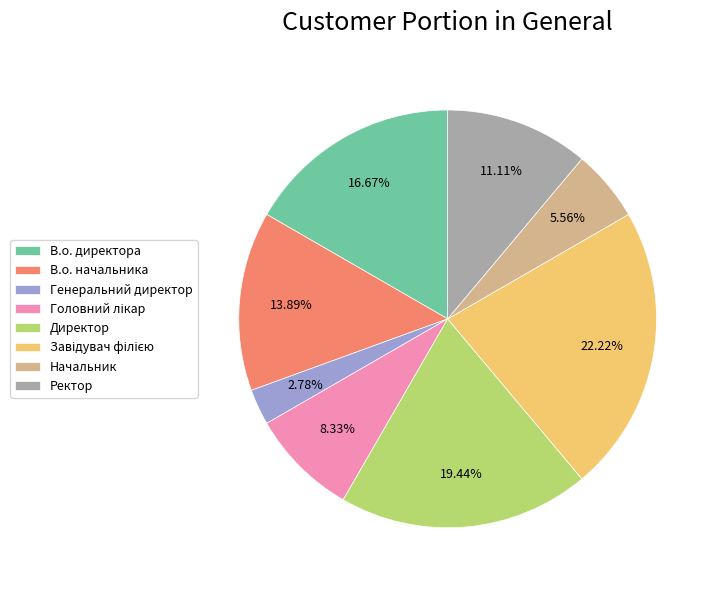

Does В.о. начальника represent more than half of the total?

No